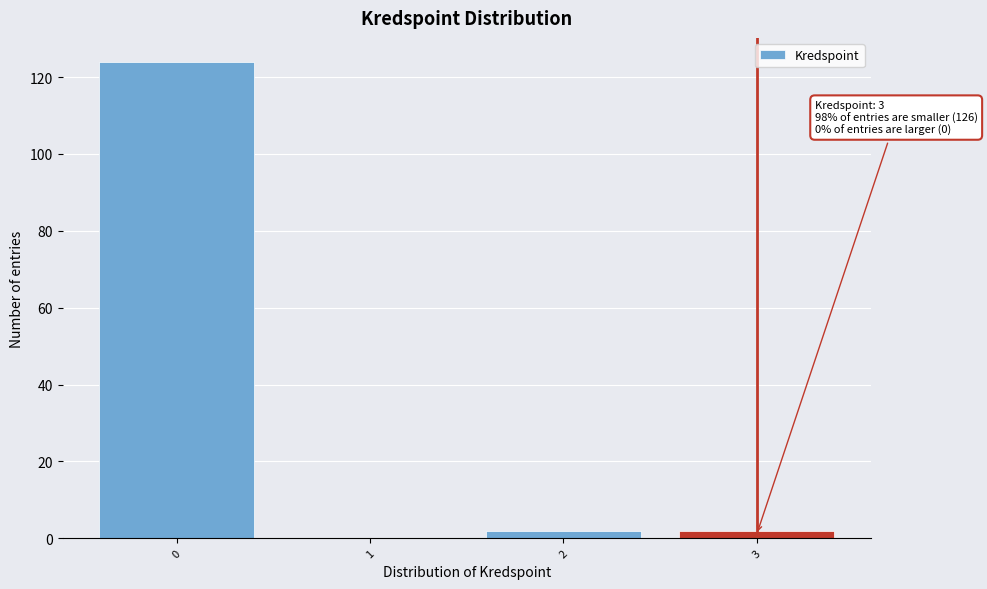

Which range on the x-axis has the tallest bar?

-0.5 to 0.5